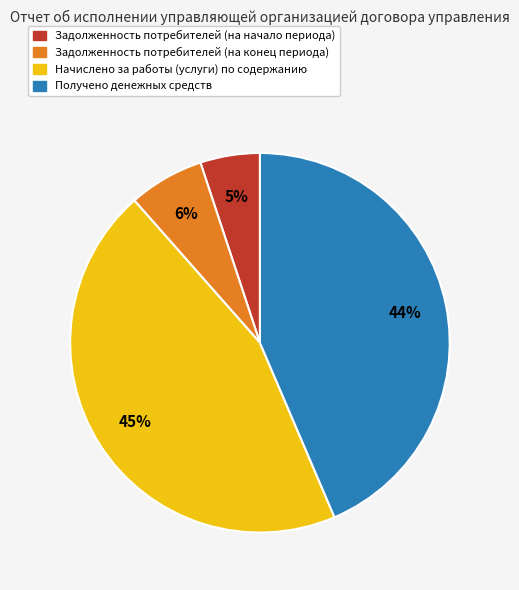

What is the ratio of the value at Получено денежных средств to the value at Начислено за работы (услуги) по содержанию?

1.0